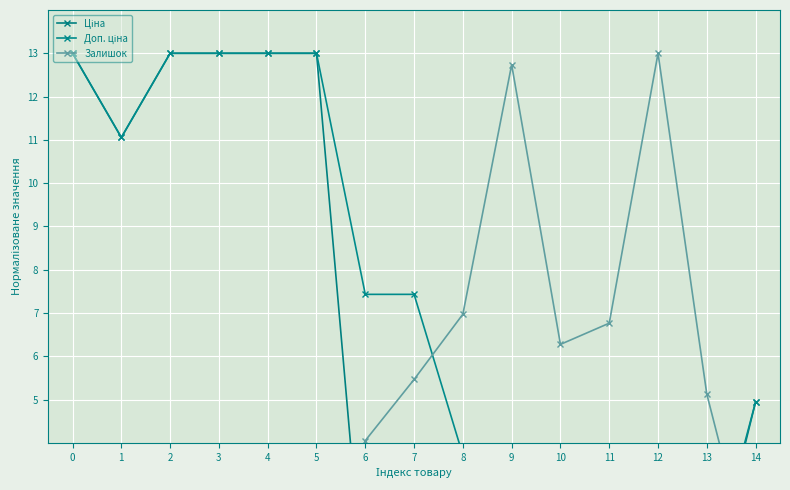

How many intersections are there between Залишок and Доп. ціна?

2